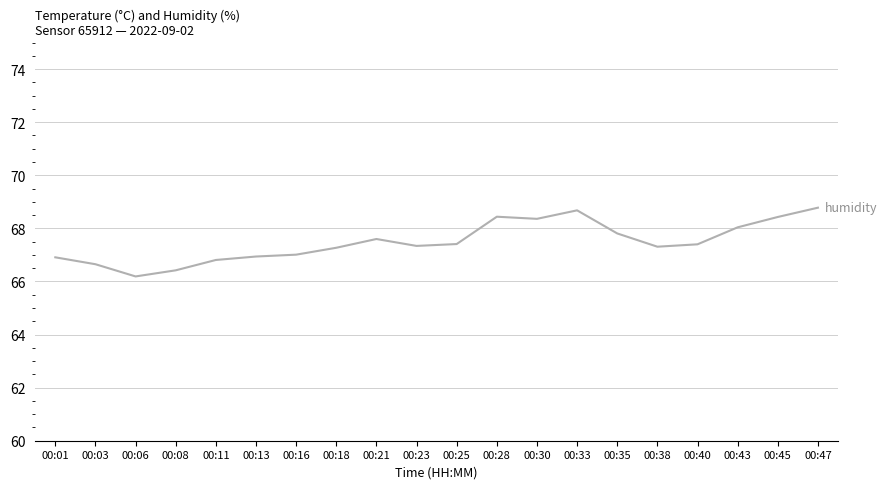

What is the difference between the second highest and minimum values in the temperature series?

0.2